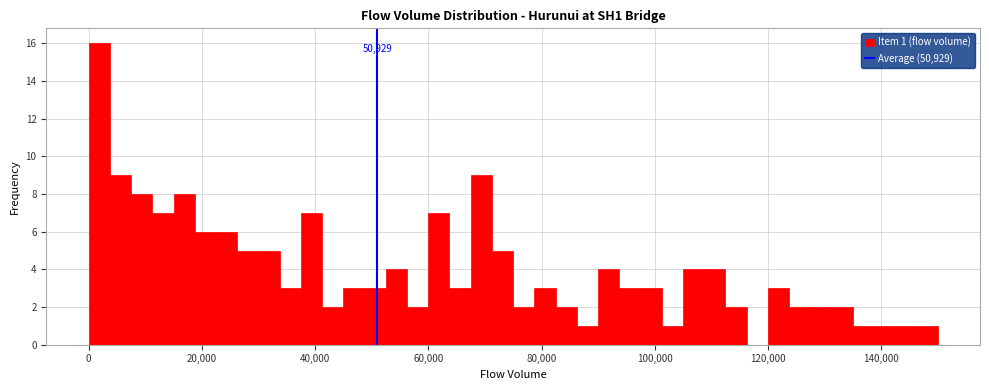

Around what value on the x-axis is the tallest bar? Give the approximate position of its centre, as read against the axis.

2000